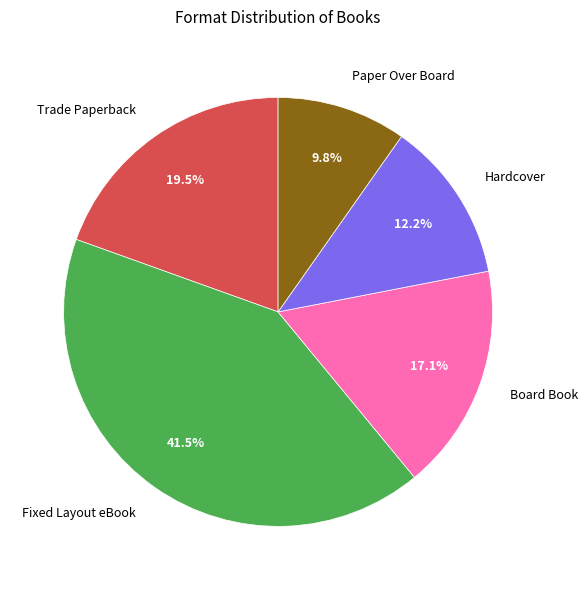

Is there a majority slice in this chart?

No